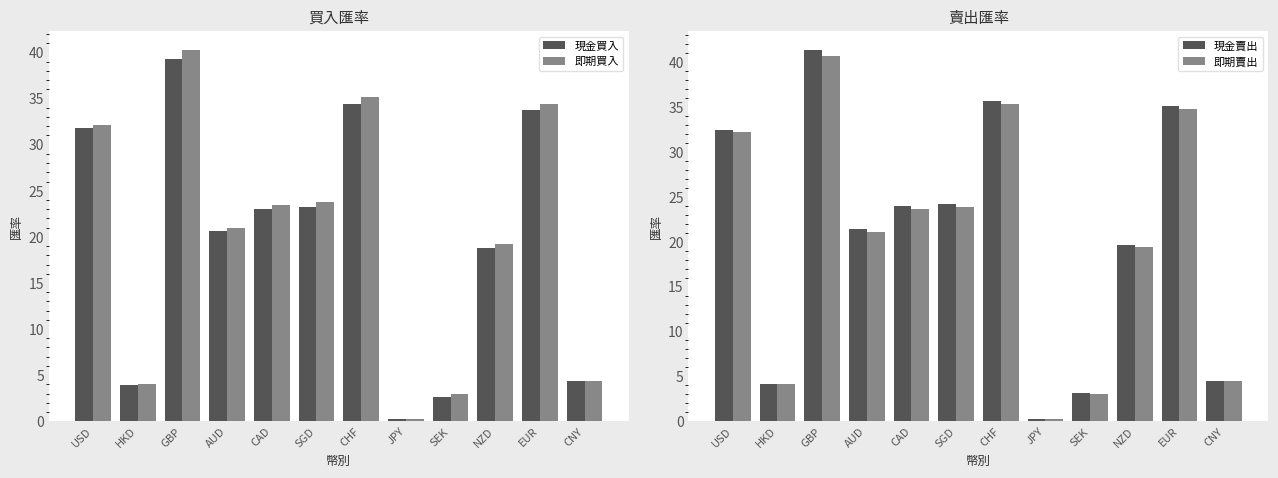

What is the smallest value displayed?

0.2